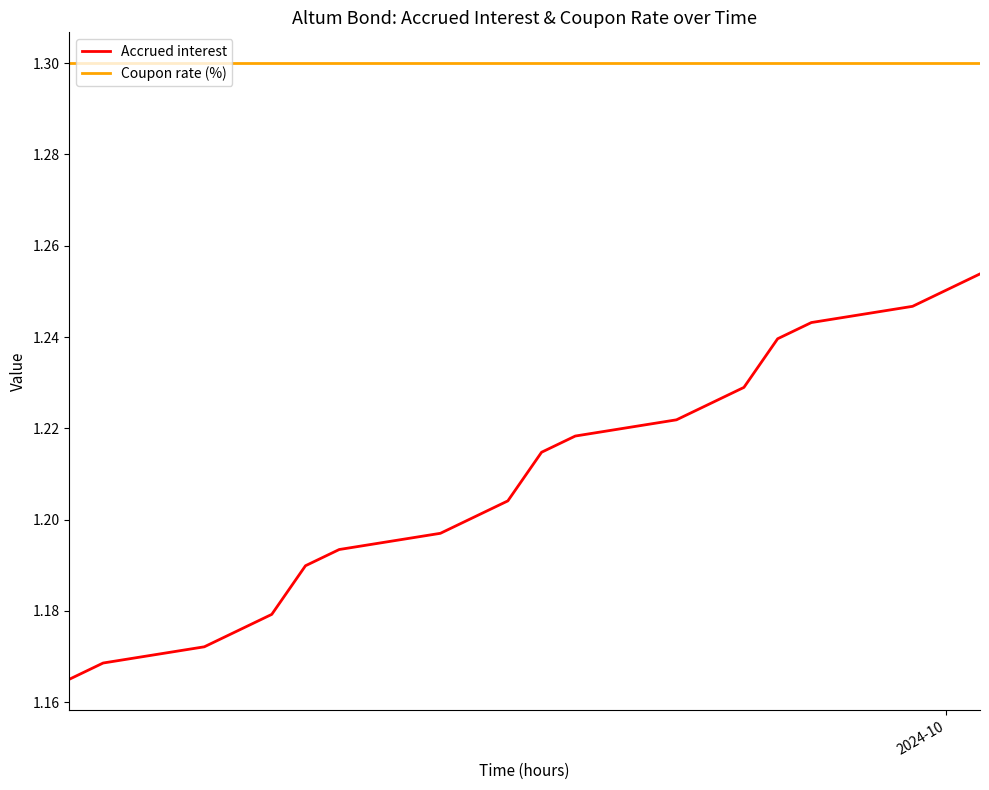

True or false: Coupon rate (%) and Accrued interest intersect in this chart.

False